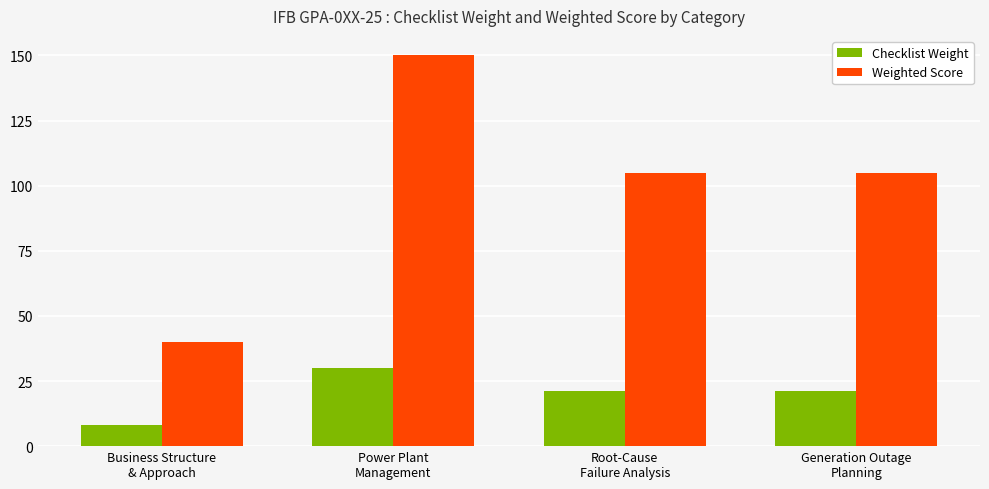

What is the minimum value shown in the chart?

8